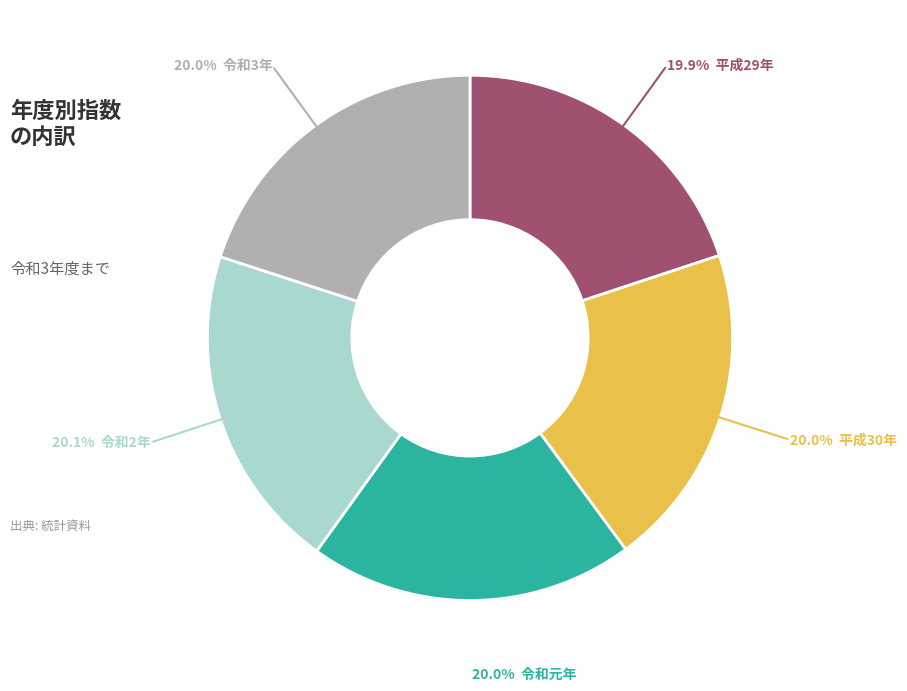

Is there any slice that represents more than half of the pie?

No